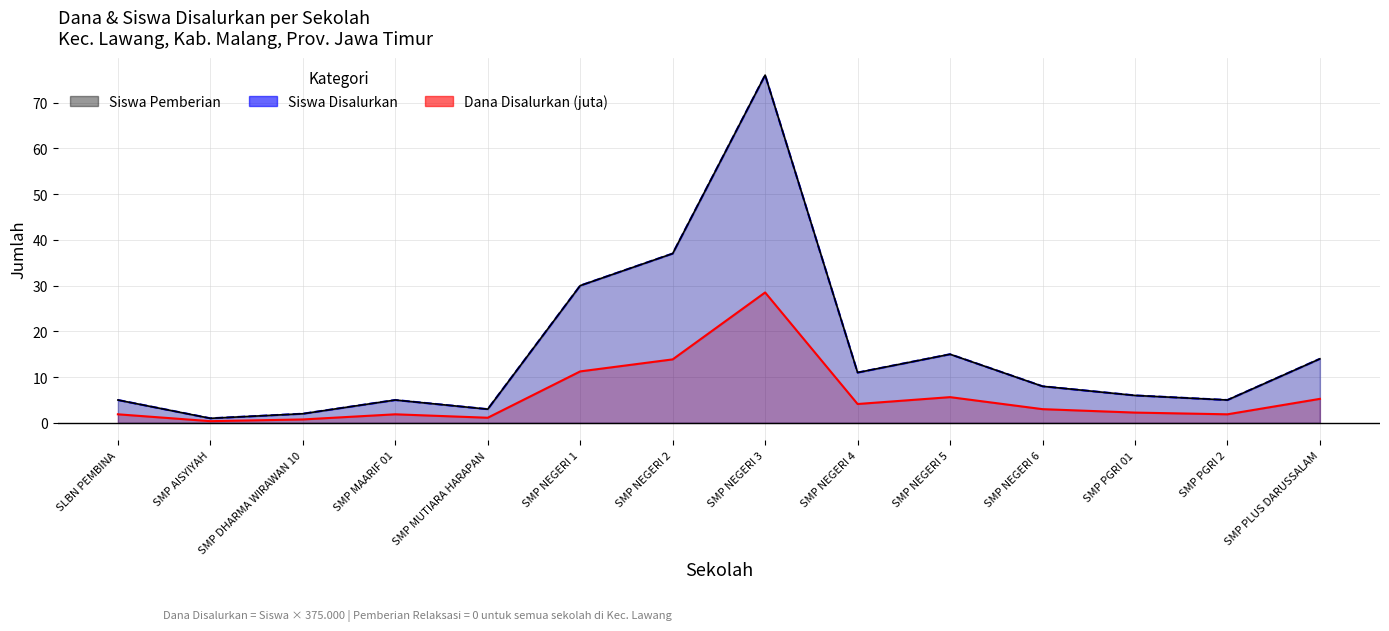

What is the lowest value of the Siswa Disalurkan series?

0.4